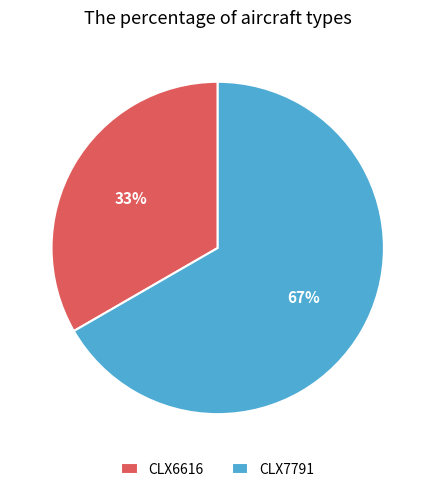

Which category has the smallest portion of the pie?

CLX6616